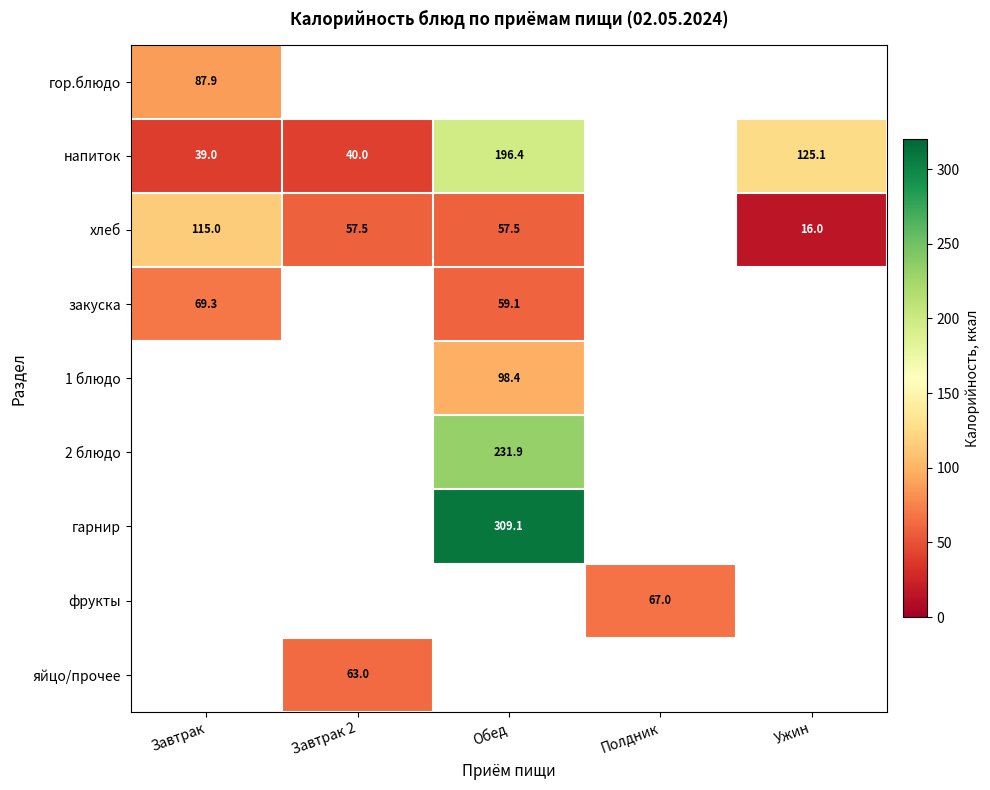

Is the value of гор.блюдо at Завтрак greater than the value of напиток at Ужин?

No